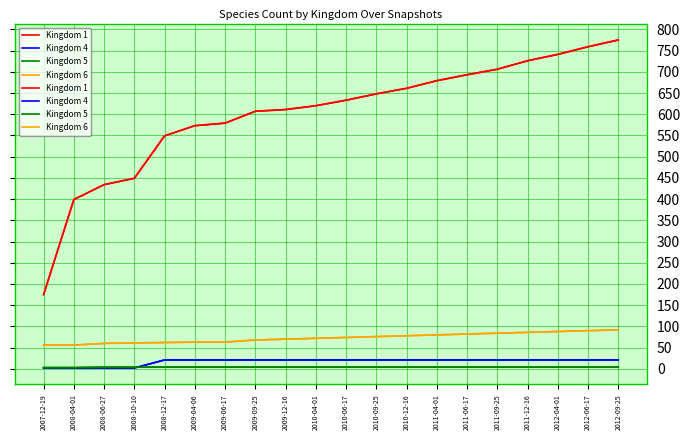

At 2010-06-17, list the series in order from smallest to largest.

Kingdom 5, Kingdom 4, Kingdom 6, Kingdom 1